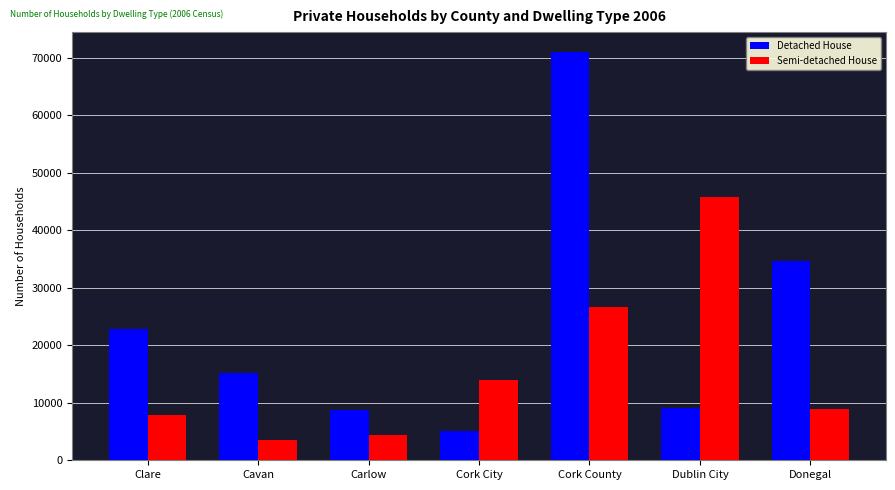

What is the difference between the maximum and minimum values in the Semi-detached House series?

42370